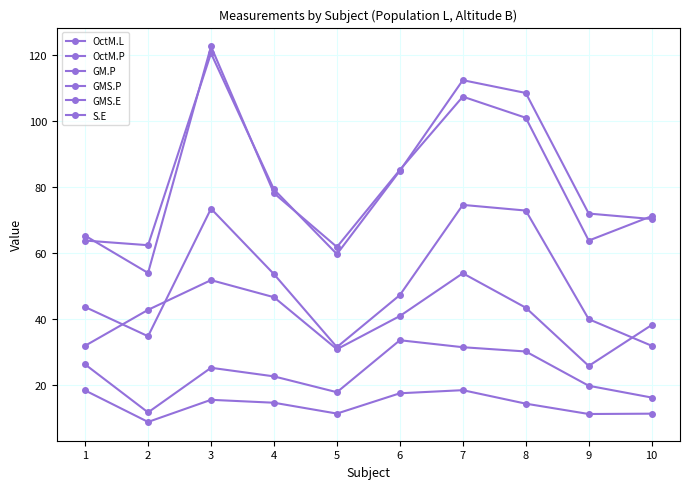

At which category is the sum across all series the highest?

3